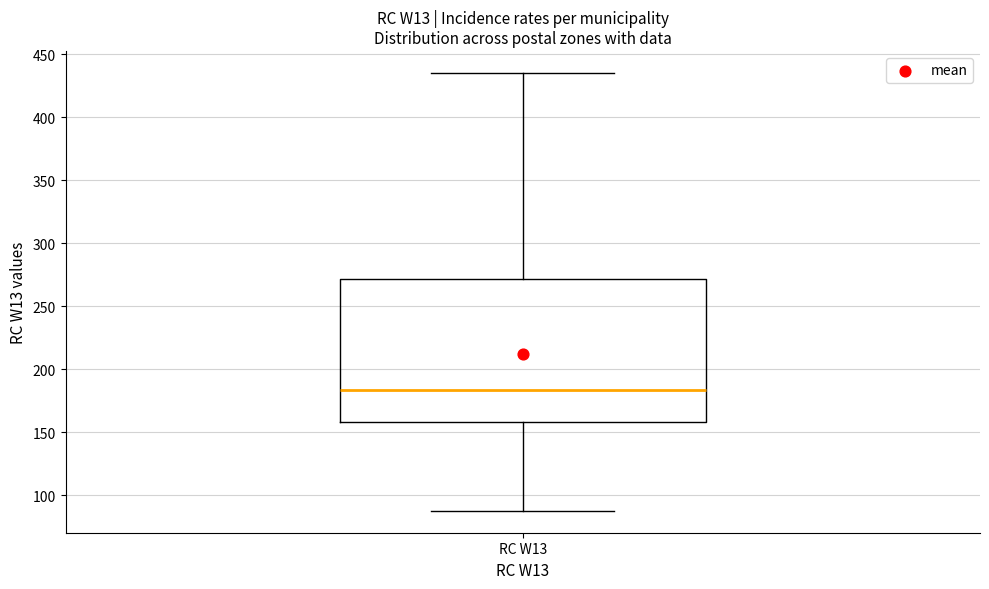

Transcribe this box plot: give where the median line is, the range the box spans, and where the two whiskers end, as read against the y-axis. The values are not printed on the chart, so give them approximately, as read against the axis.

median 185, box 160 to 270, whiskers 90 to 435